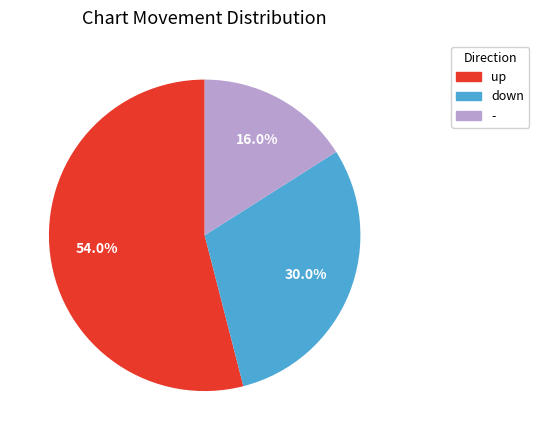

Which slice is the largest?

up